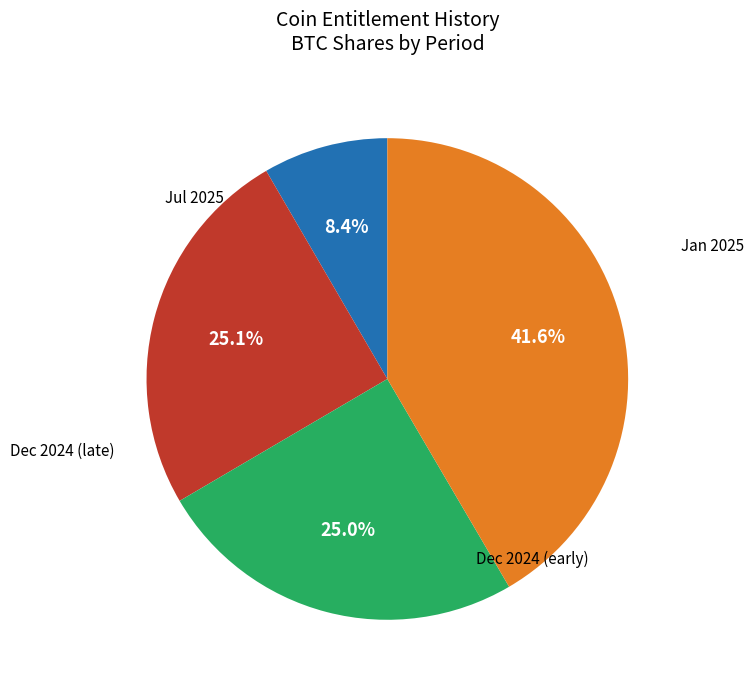

Is there a majority slice in this chart?

No